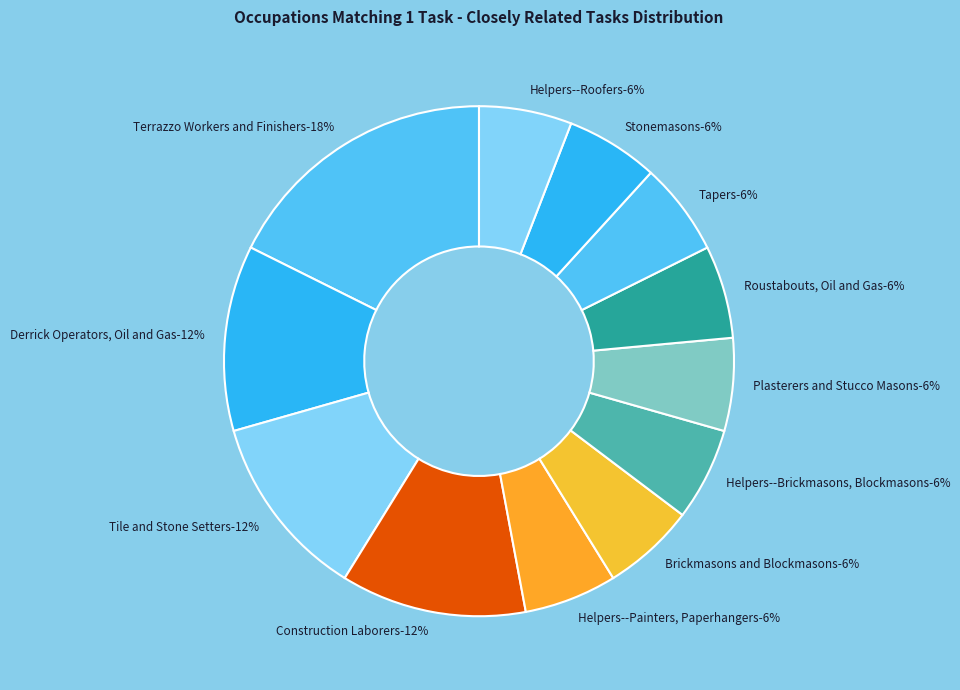

How many segments does this pie chart have?

12